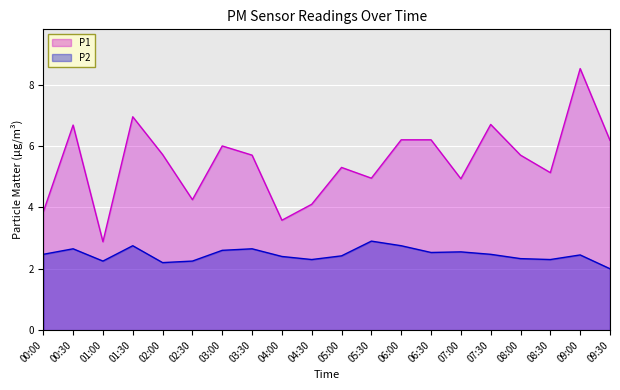

In P2, how many points are higher than both neighbors (excluding endpoints)?

6